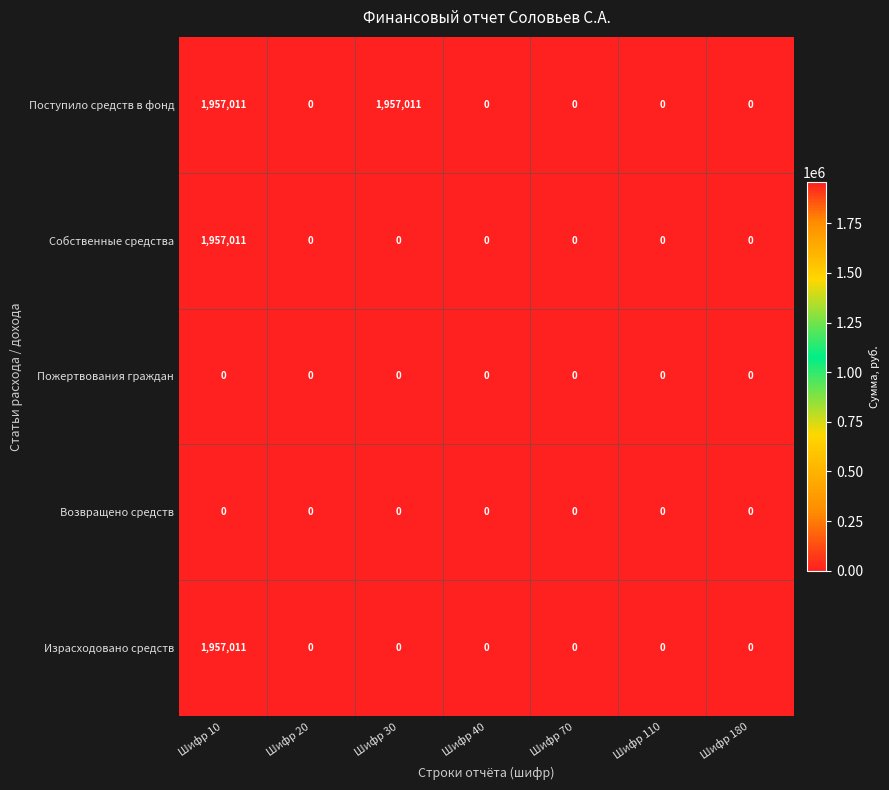

What is the maximum value for Собственные средства?

1957011